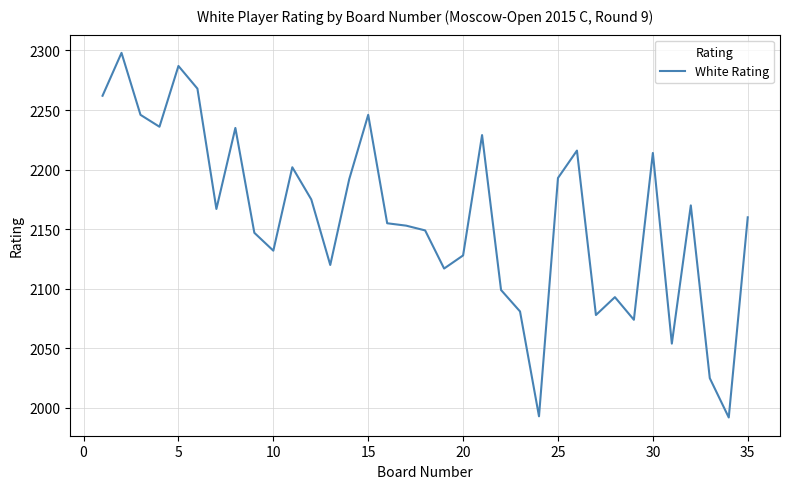

What is the greatest value displayed?

2298